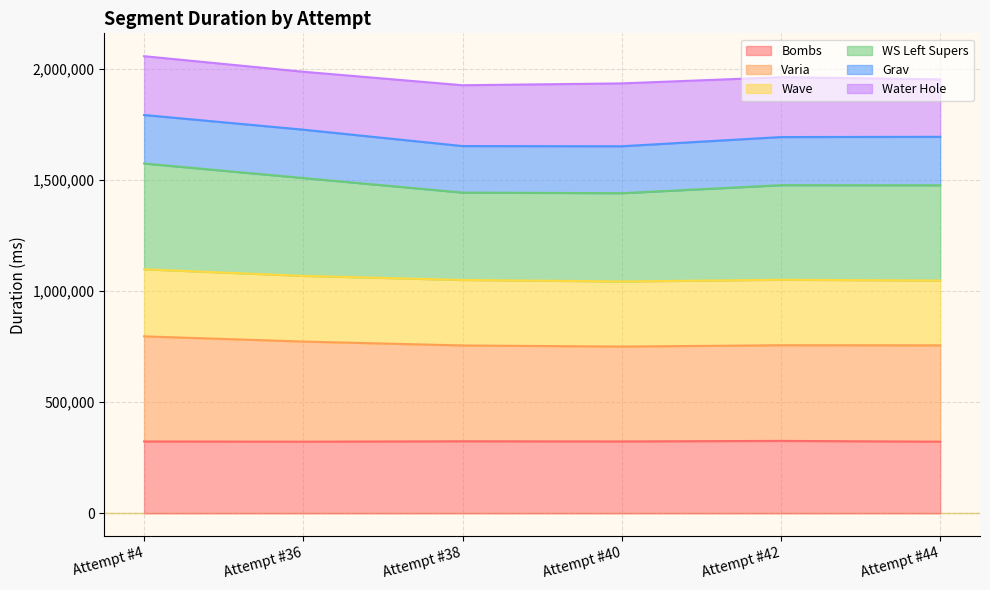

True or false: Bombs and Varia cross at least once.

False